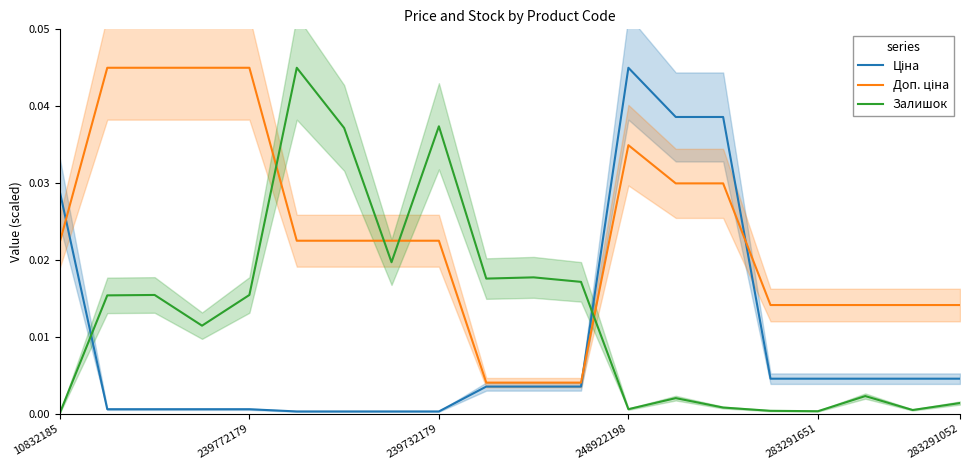

How many times do Ціна and Залишок cross each other?

2